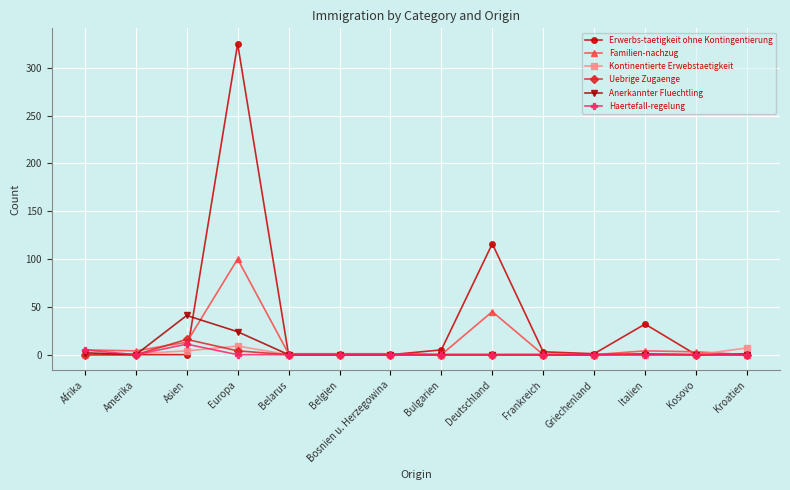

Between Europa and Italien, which series saw the biggest shift?

Erwerbs-taetigkeit ohne Kontingentierung